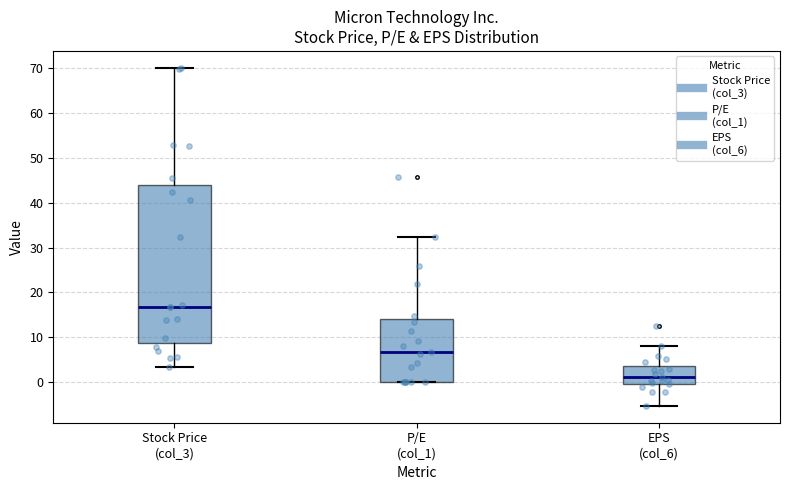

Where is the lower edge of the box for EPS (col_6) on the y-axis? The values are not printed on the chart, so give them approximately, as read against the axis.

0